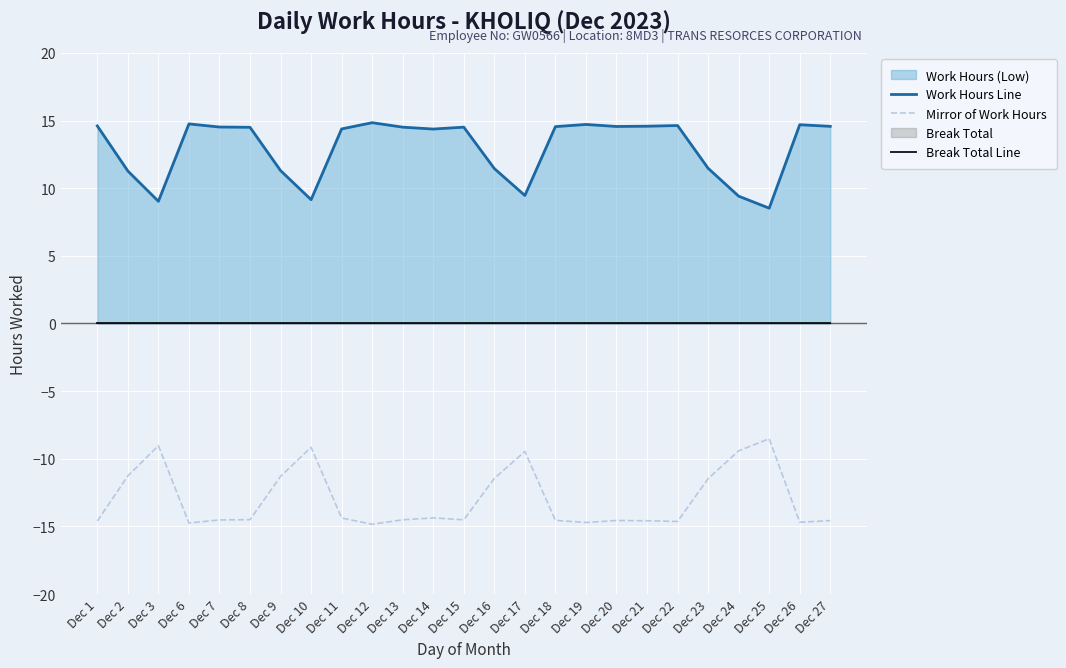

What is the sum of the Mirror of Work Hours values at Dec 16 and Dec 15?

-26.0